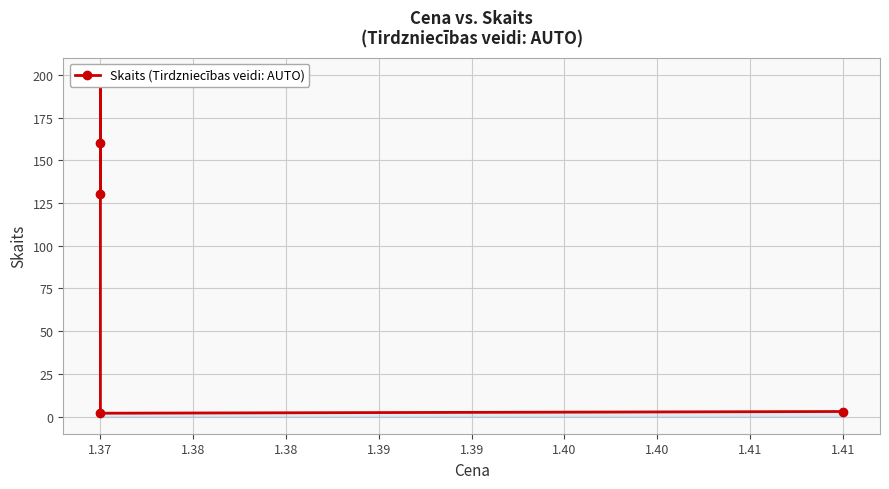

True or false: the data has more than 1 interior local peaks.

False